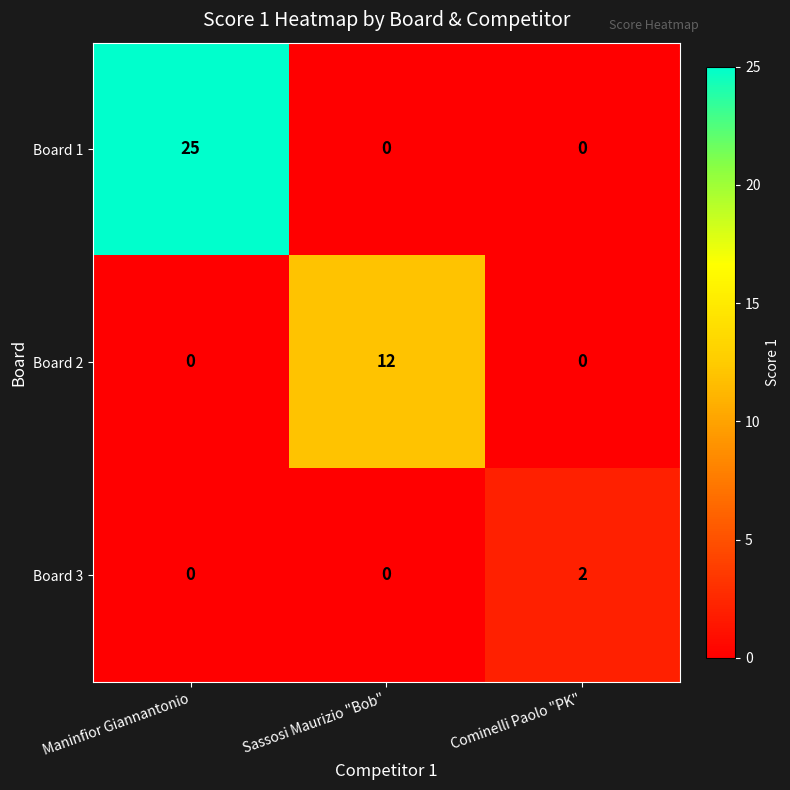

True or false: Board 2 has a value of 5 at Cominelli Paolo "PK".

False